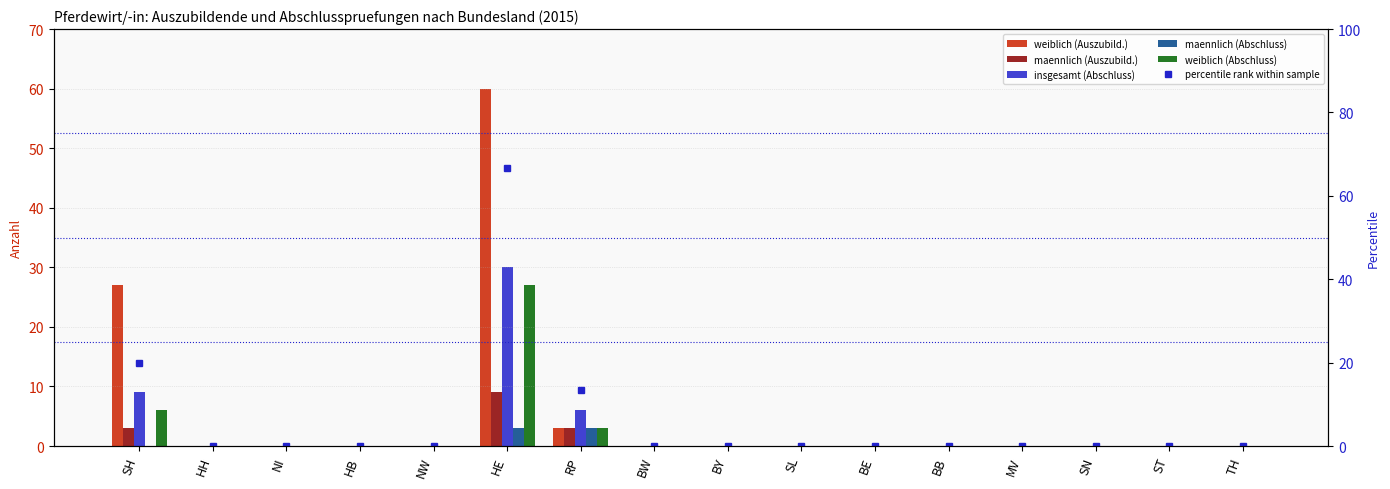

What is the label of the 14th bar from the right?

NI